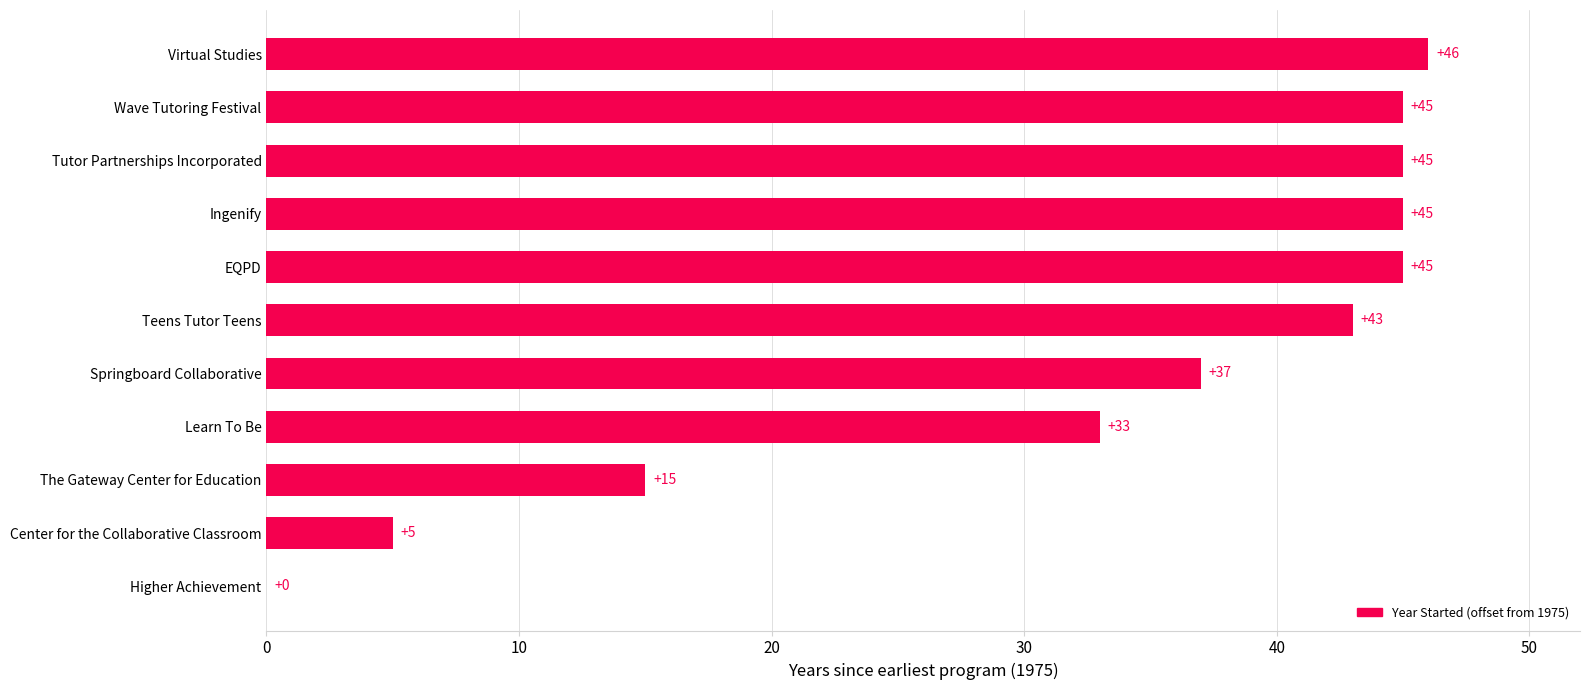

What is the sum of all values?

359